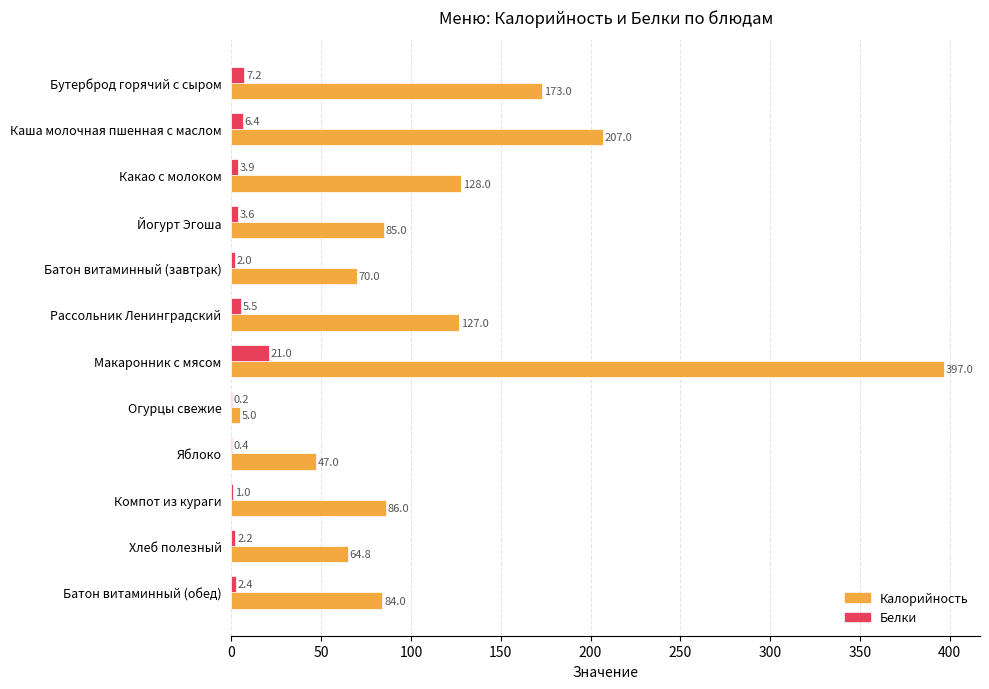

What is the sum of the Белки values at Каша молочная пшенная с маслом and Йогурт Эгоша?

10.0